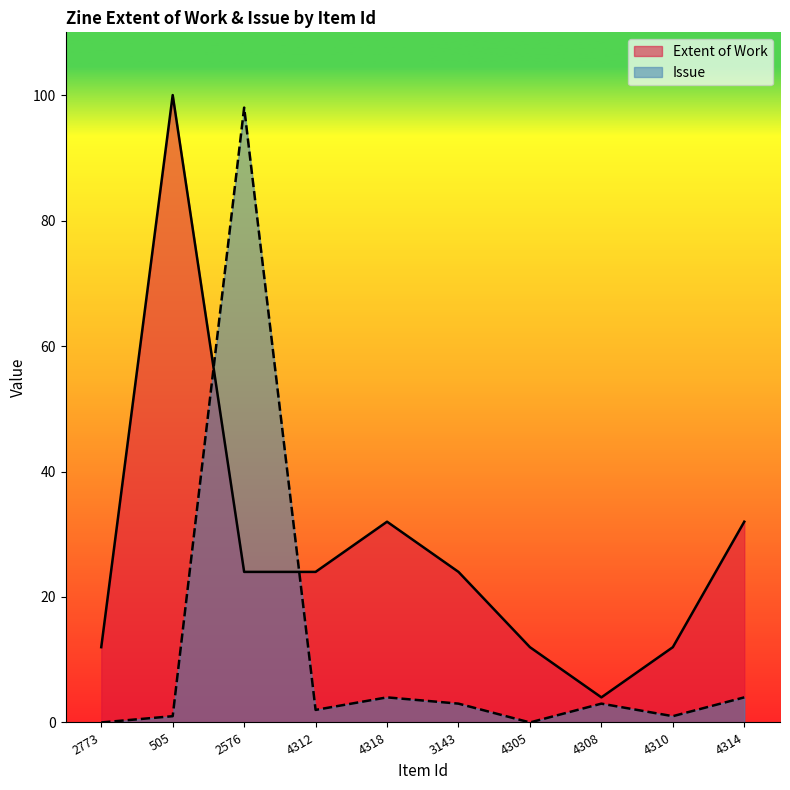

What is the value of the Extent of Work point at the 7th from the left?

12